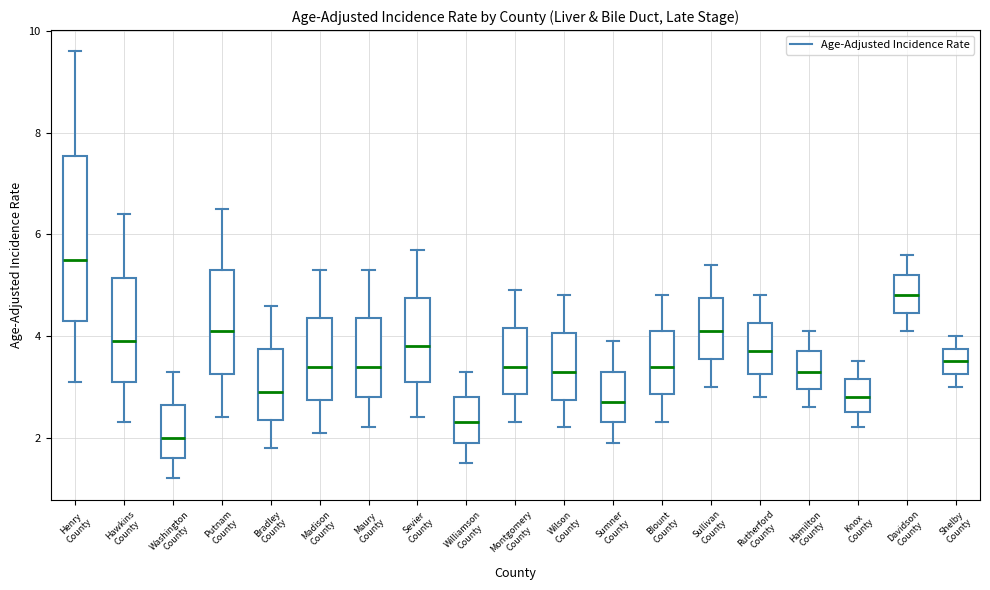

Which box has the highest median line?

Henry County